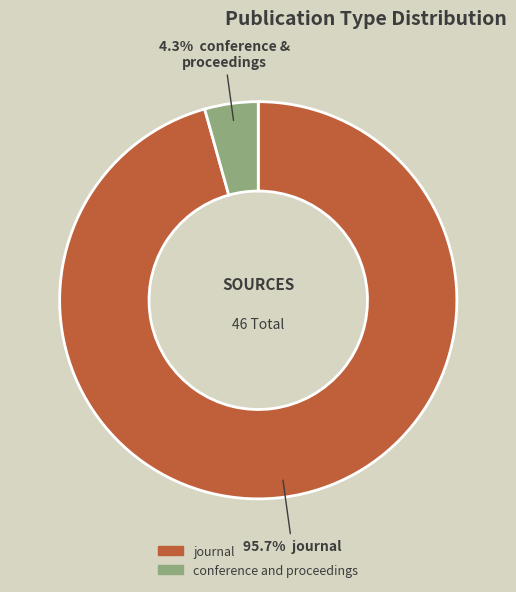

How much of the chart is everything except conference and proceedings?

95.7%